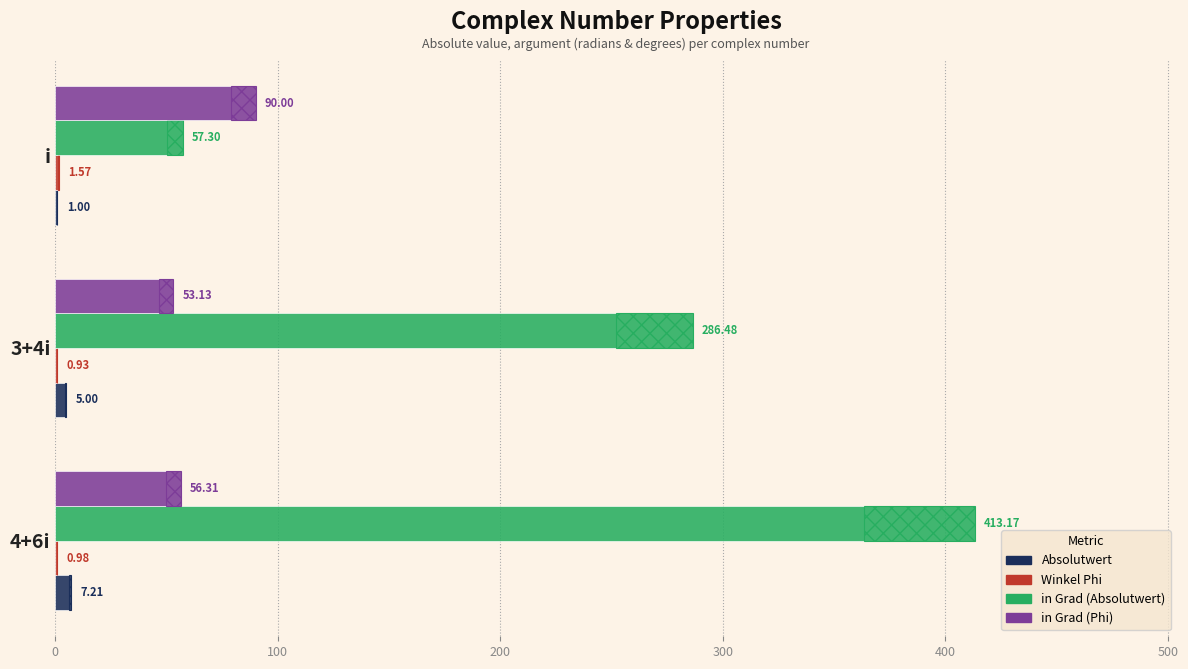

How many bars are there in total?

12